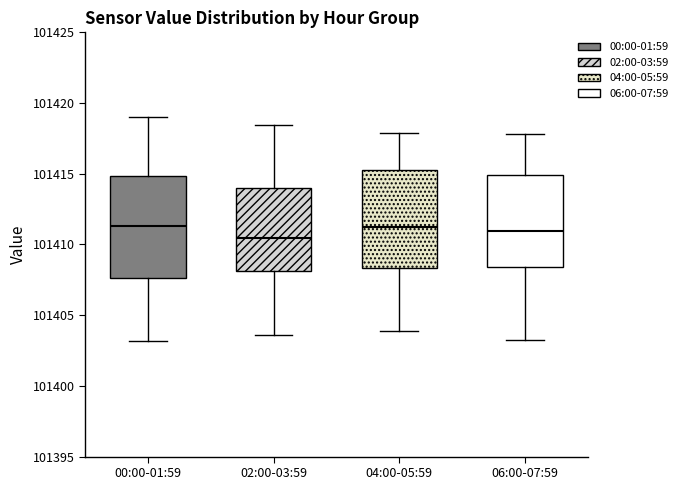

Reading left to right, read every box against the y-axis: the position of its median line, the range the box covers, and the ends of its whiskers. The values are not printed on the chart, so give them approximately, as read against the axis.

00:00-01:59: median 101411.5, box 101407.5 to 101415.0, whiskers 101403.0 to 101419.0
02:00-03:59: median 101410.5, box 101408.0 to 101414.0, whiskers 101403.5 to 101418.5
04:00-05:59: median 101411.0, box 101408.5 to 101415.0, whiskers 101404.0 to 101418.0
06:00-07:59: median 101411.0, box 101408.5 to 101415.0, whiskers 101403.0 to 101418.0